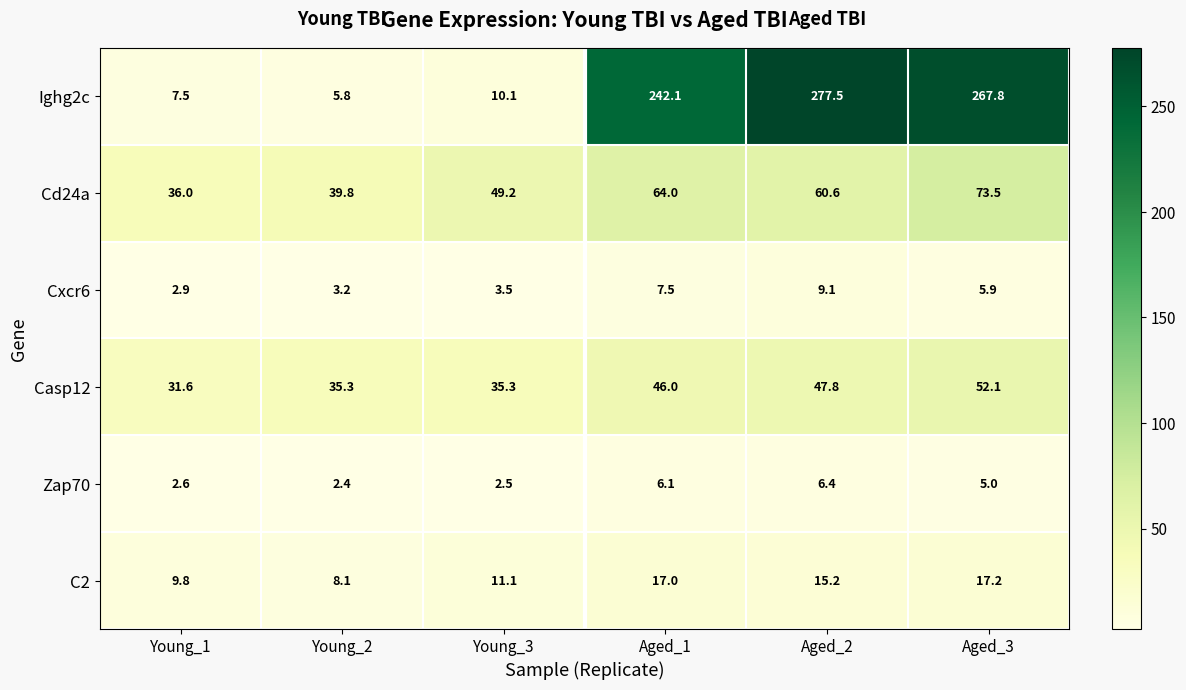

Between Young_2 and Aged_3, which series saw the biggest shift?

Ighg2c